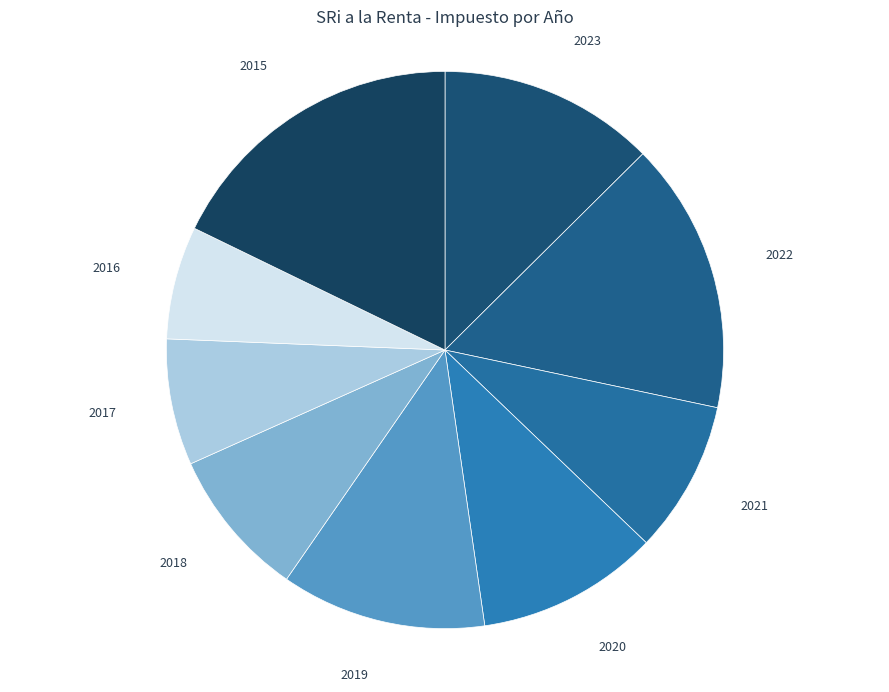

How many slices are in this pie chart?

9